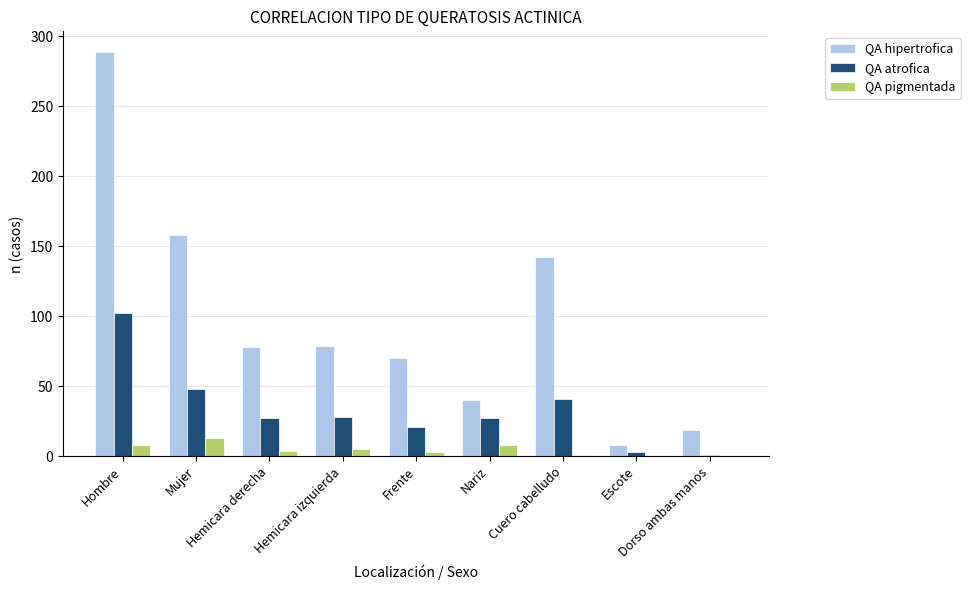

Which label corresponds to the largest value in the chart?

Hombre